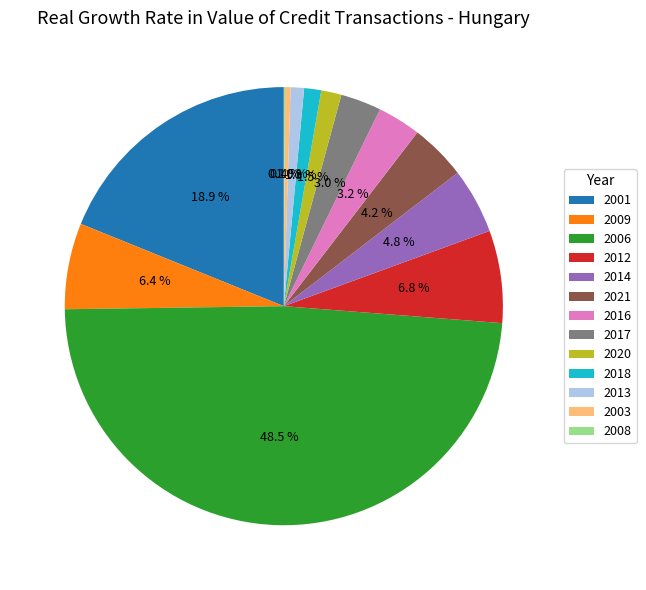

Combined, do 2001 and 2021 account for over 50%?

No